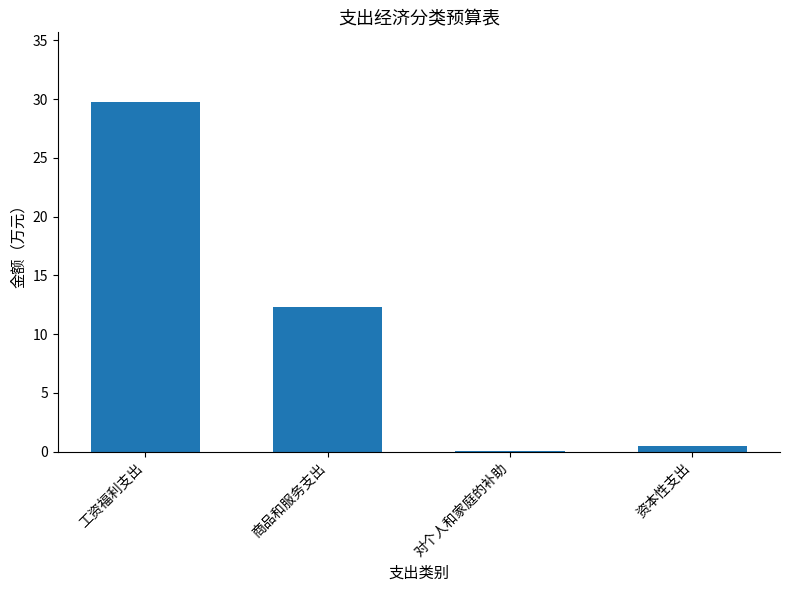

At which category does the chart reach its peak across all series?

工资福利支出